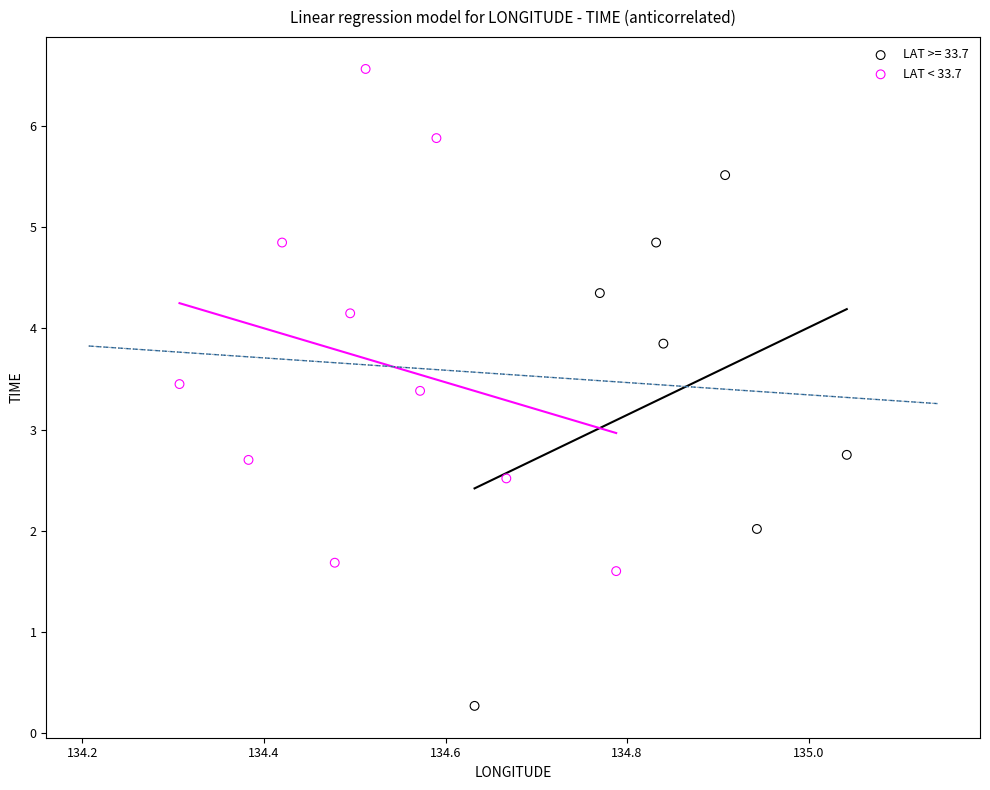

Which series reaches the maximum Y coordinate?

LAT < 33.7